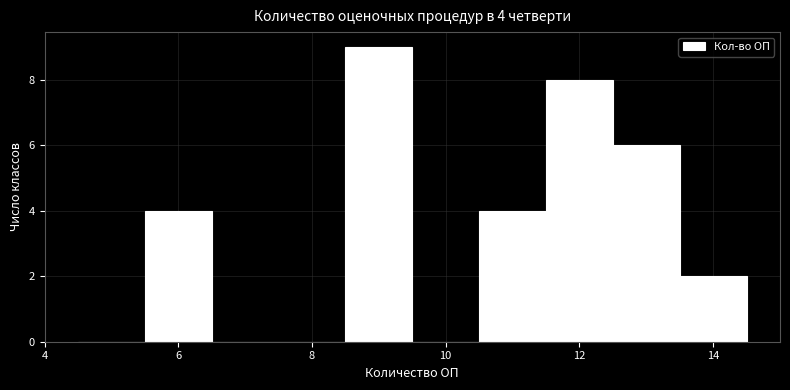

Which range on the x-axis has the tallest bar?

8.5 to 9.5